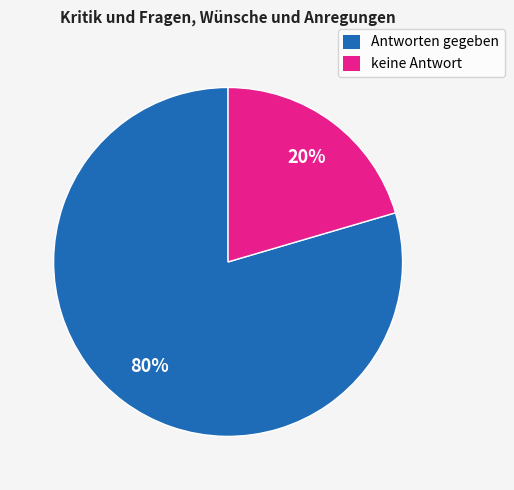

What percentage is the keine Antwort slice, to the nearest percent?

20%